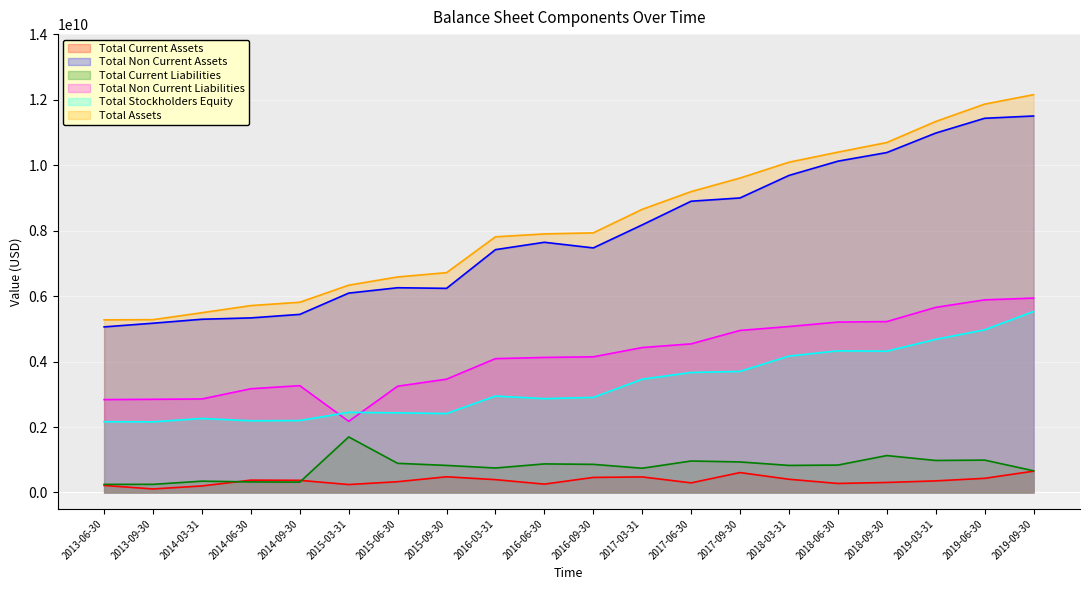

How many lines are shown in the chart?

6